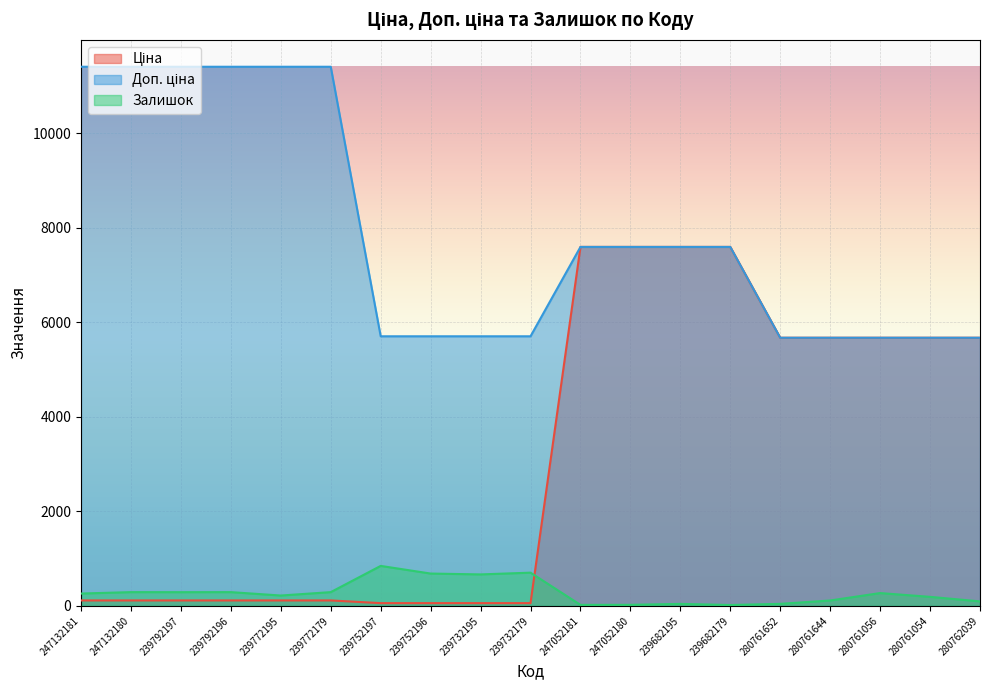

Rank the series by their maximum value, from lowest to highest.

Залишок, Ціна, Доп. ціна